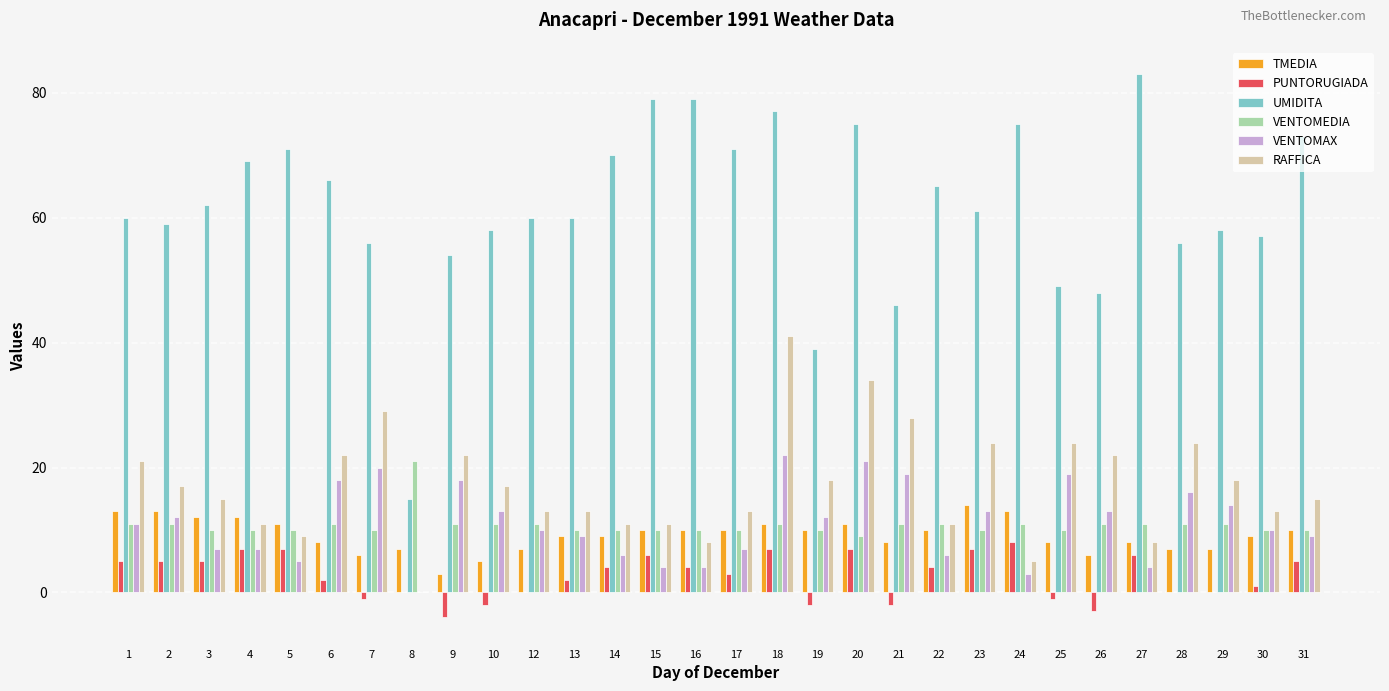

What is the sum of all VENTOMAX values?

332